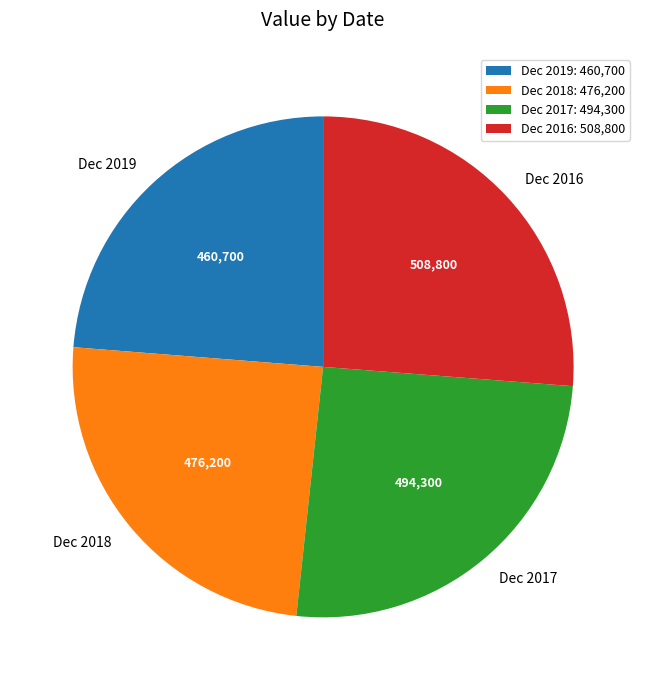

How many slices are in this pie chart?

4